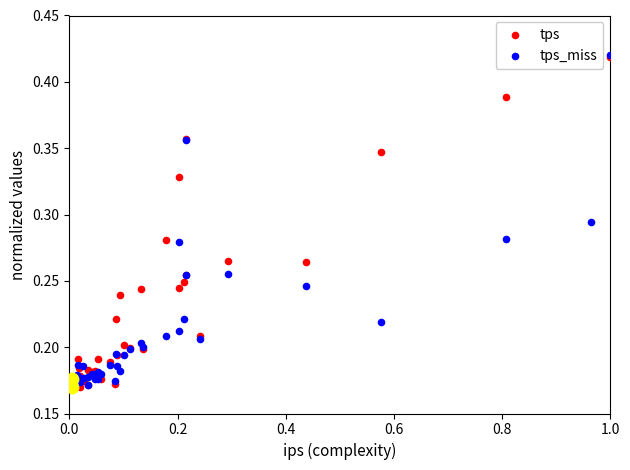

Is the value of tps_miss at 28 greater than the value of tps at 33?

Yes